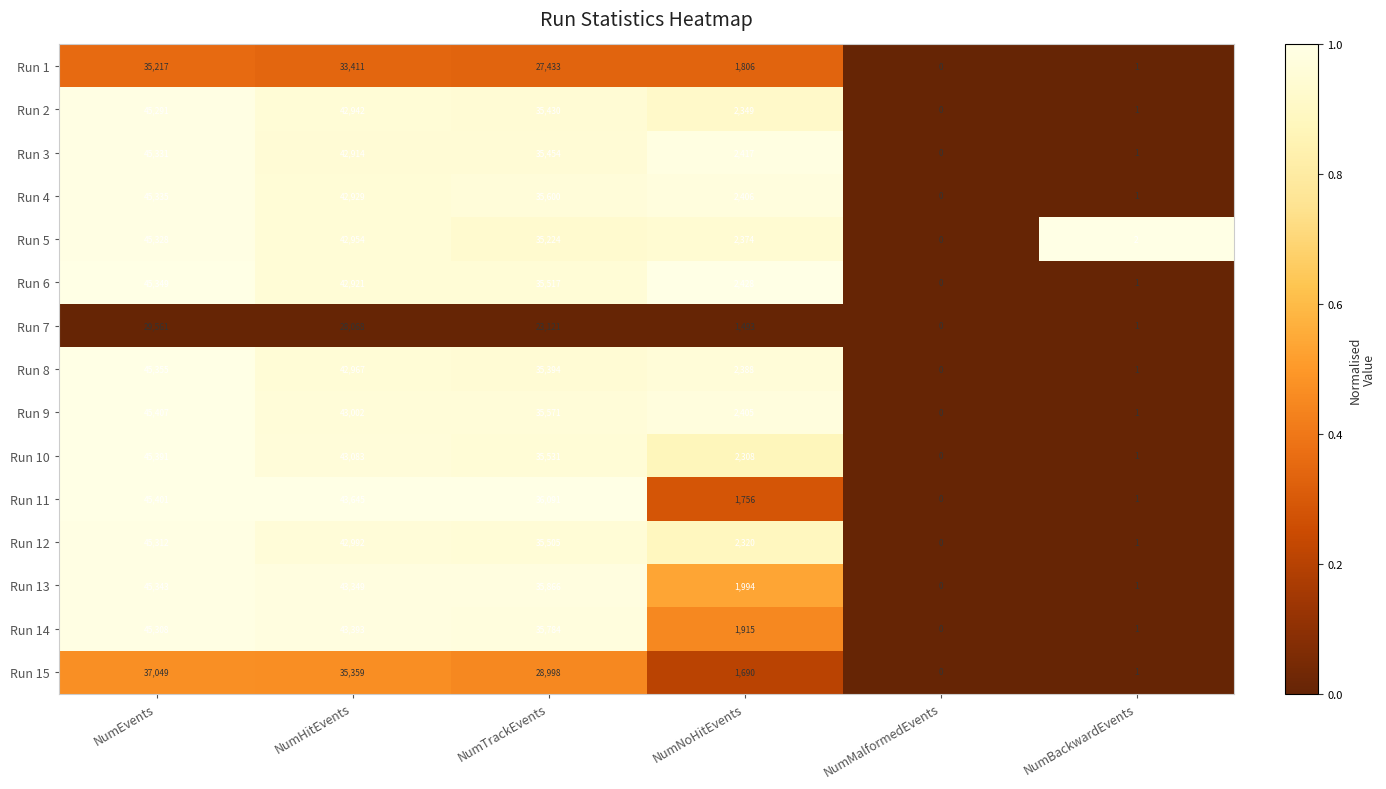

At which label does Run 11 first exceed 36091?

NumEvents